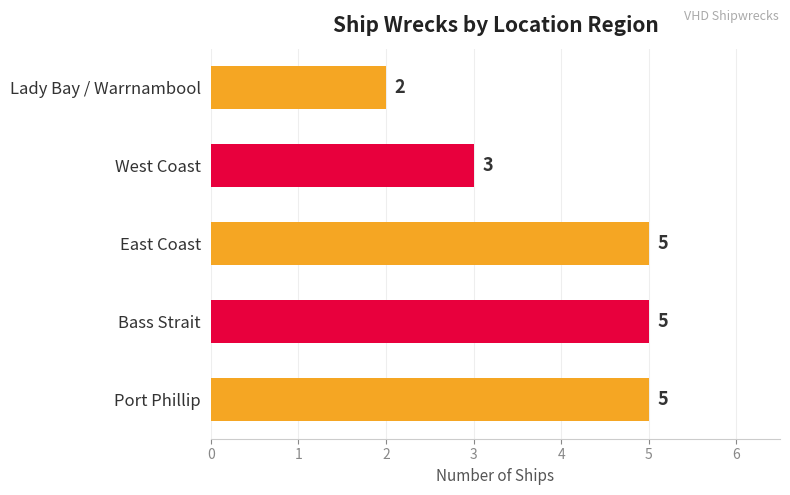

What is the average value?

4